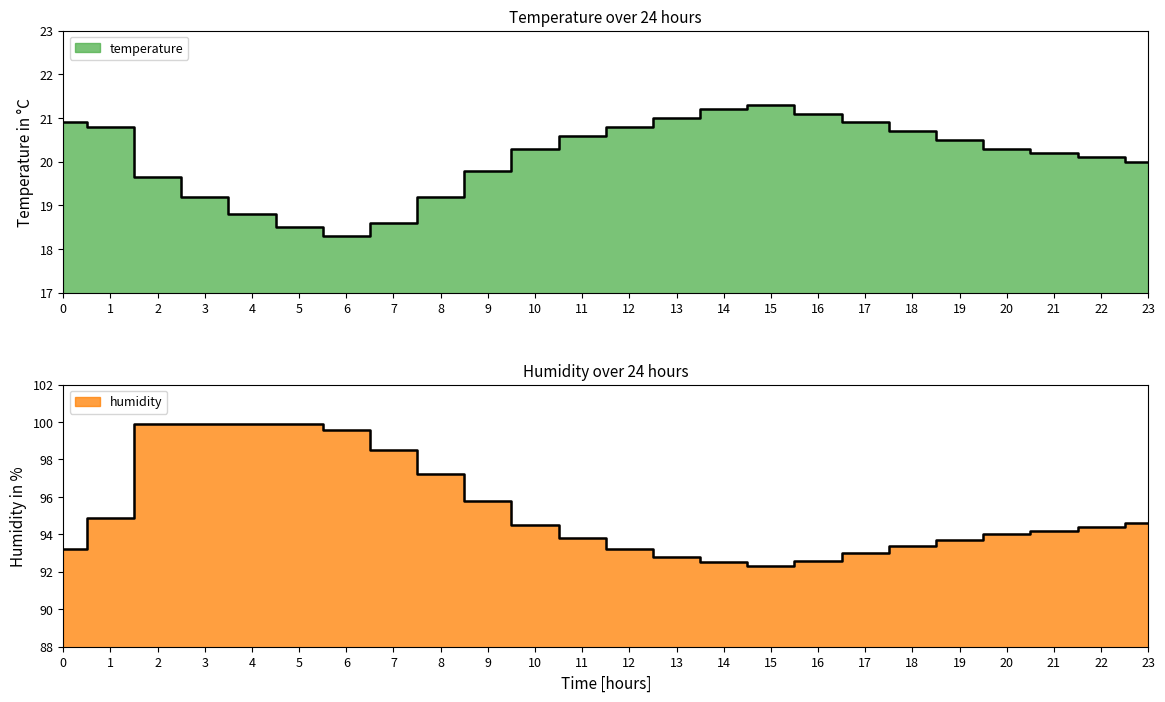

What position from the right is 14:00?

10